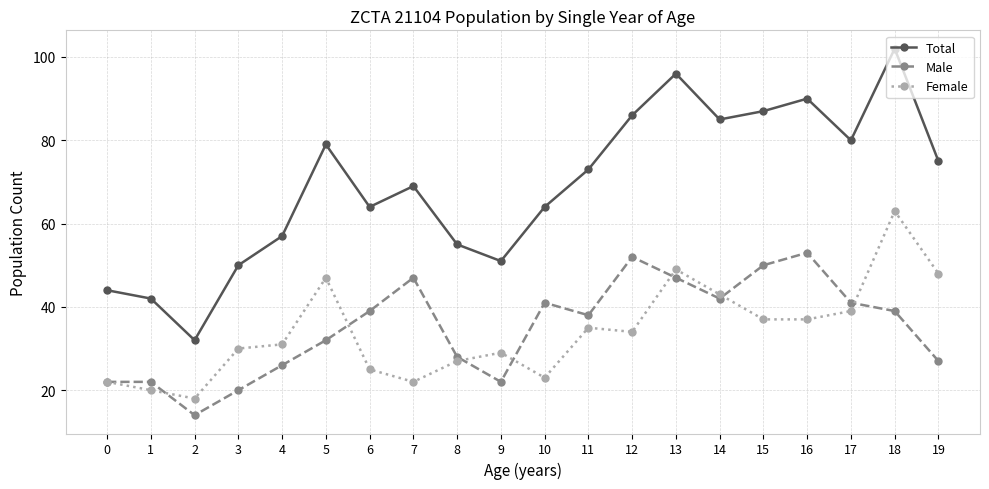

At how many categories does at least one series exceed 18?

20